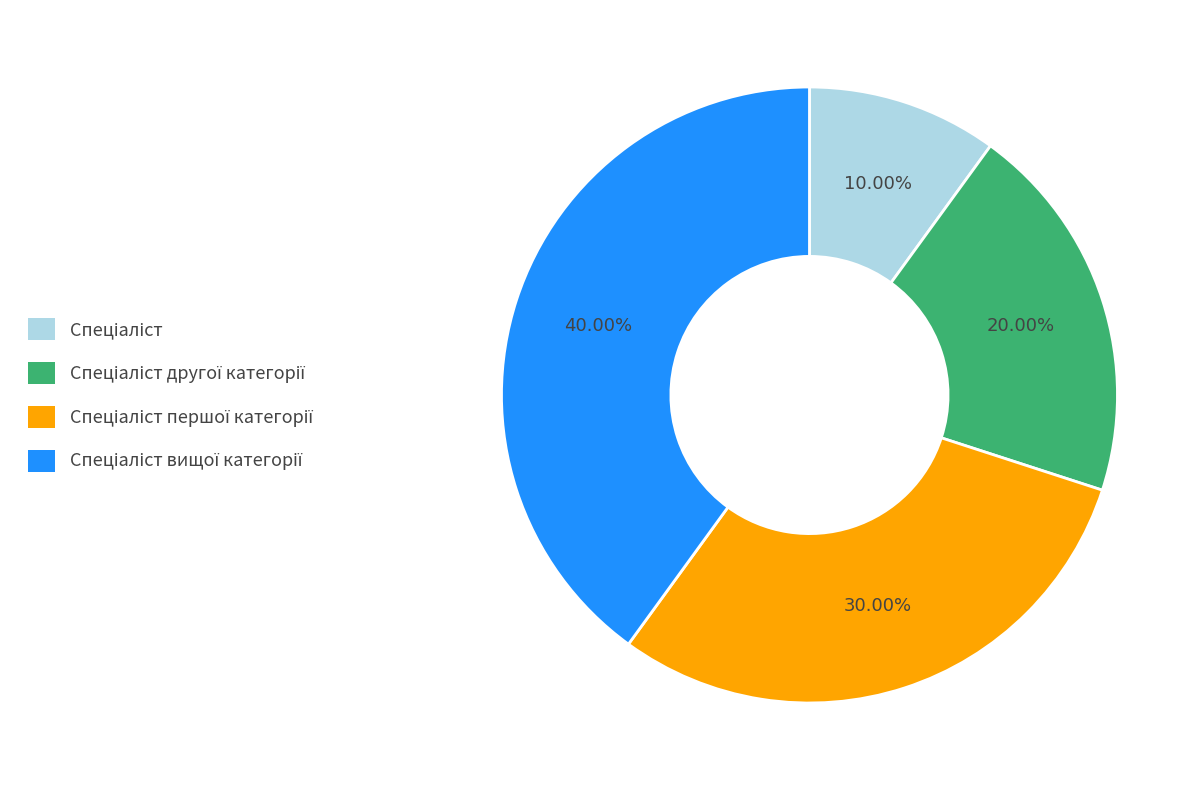

Does any single category account for the majority?

No